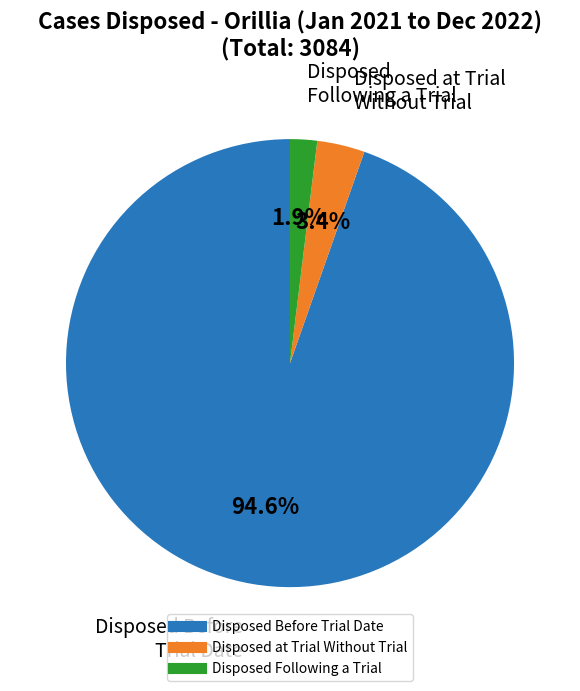

Which category has the smallest portion of the pie?

Disposed Following a Trial